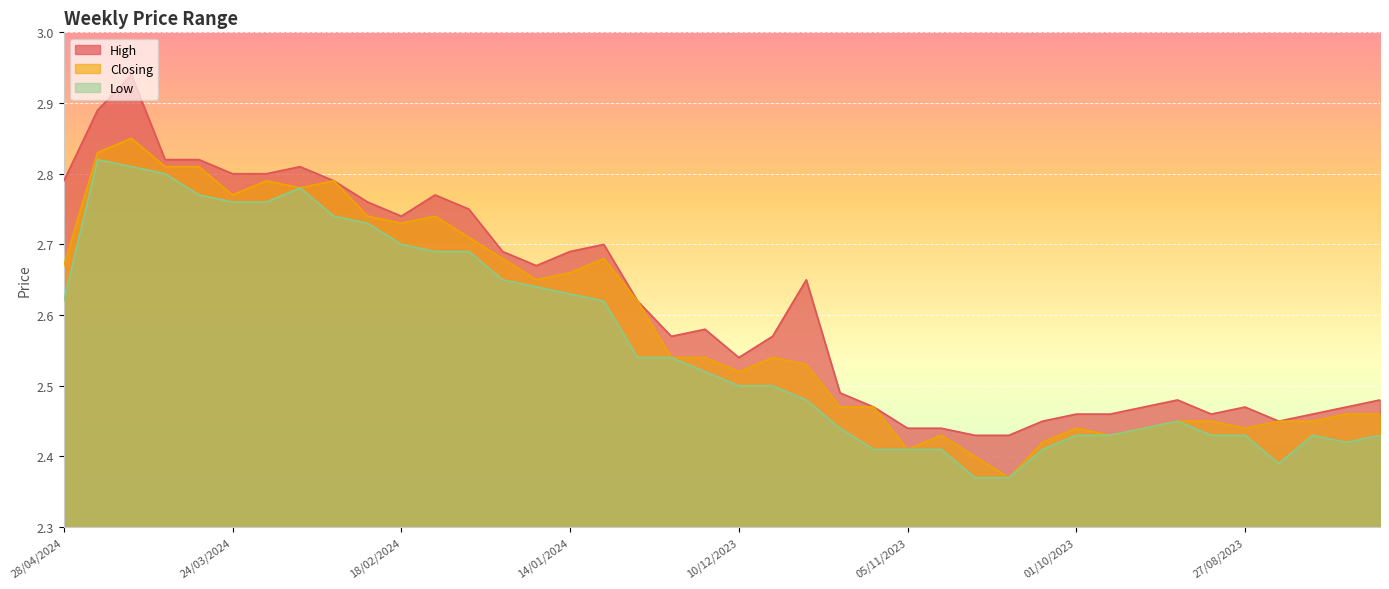

Count the number of categories in the chart.

40